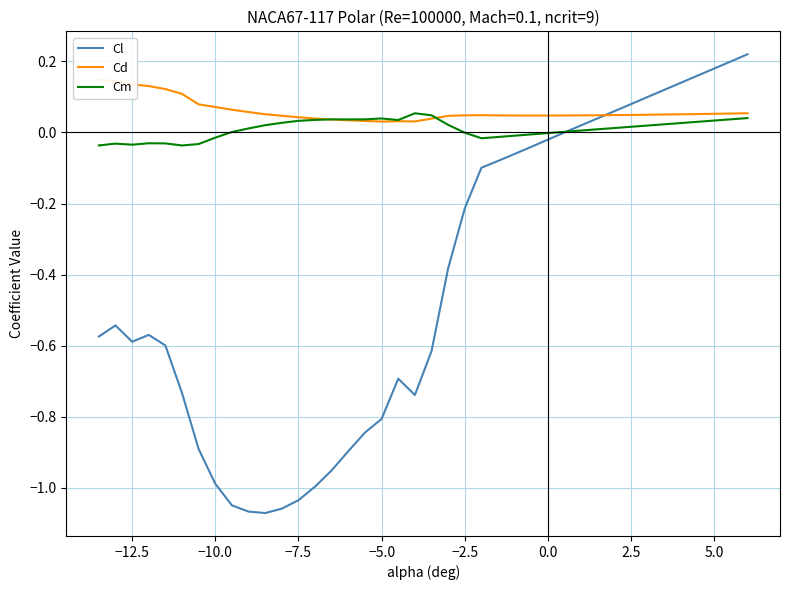

Which series has the largest total across all categories?

Cd